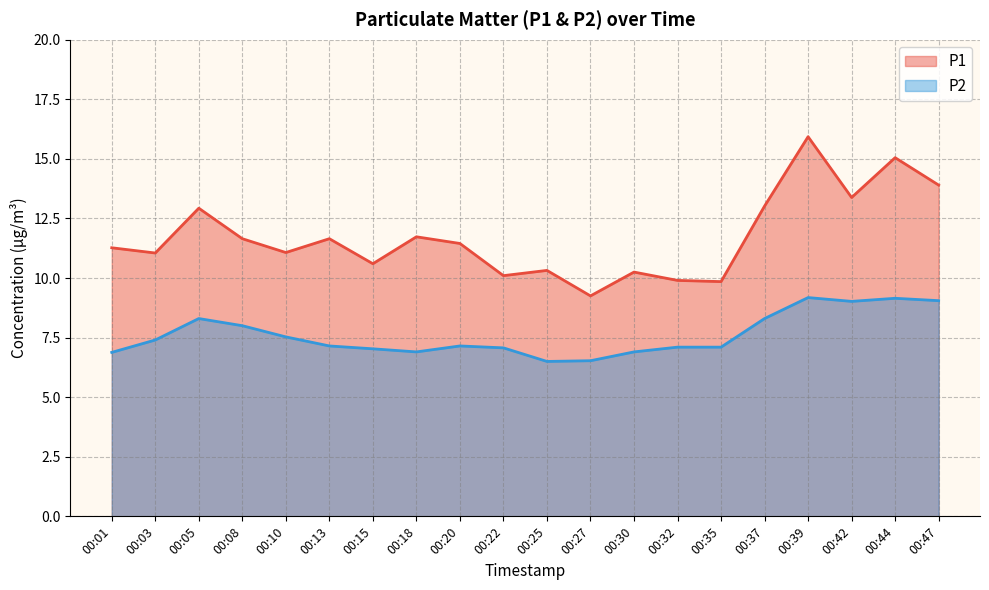

True or false: P2 and P1 cross at least once.

False